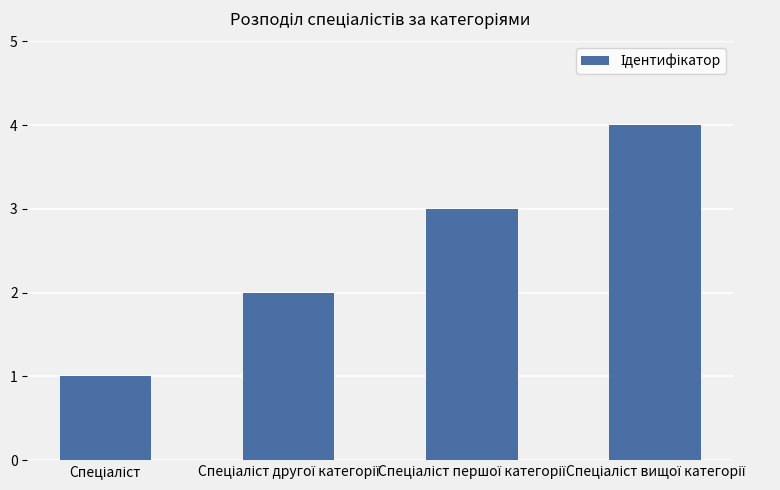

What is the greatest value displayed?

4